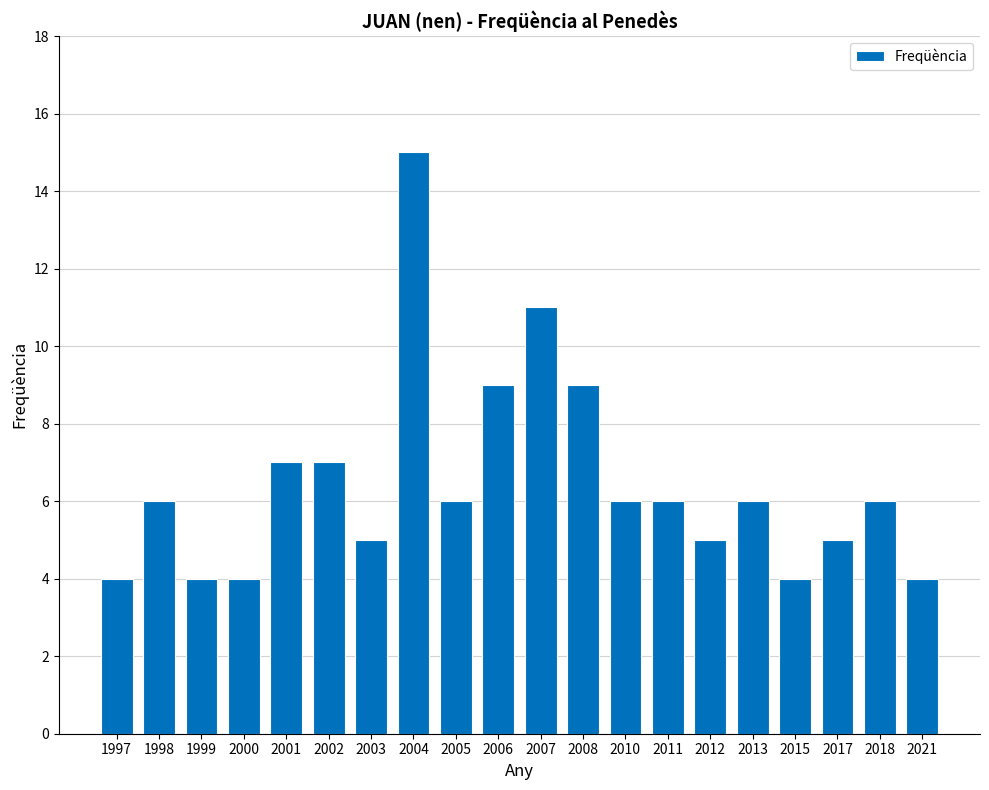

Read the value at 2001.

7